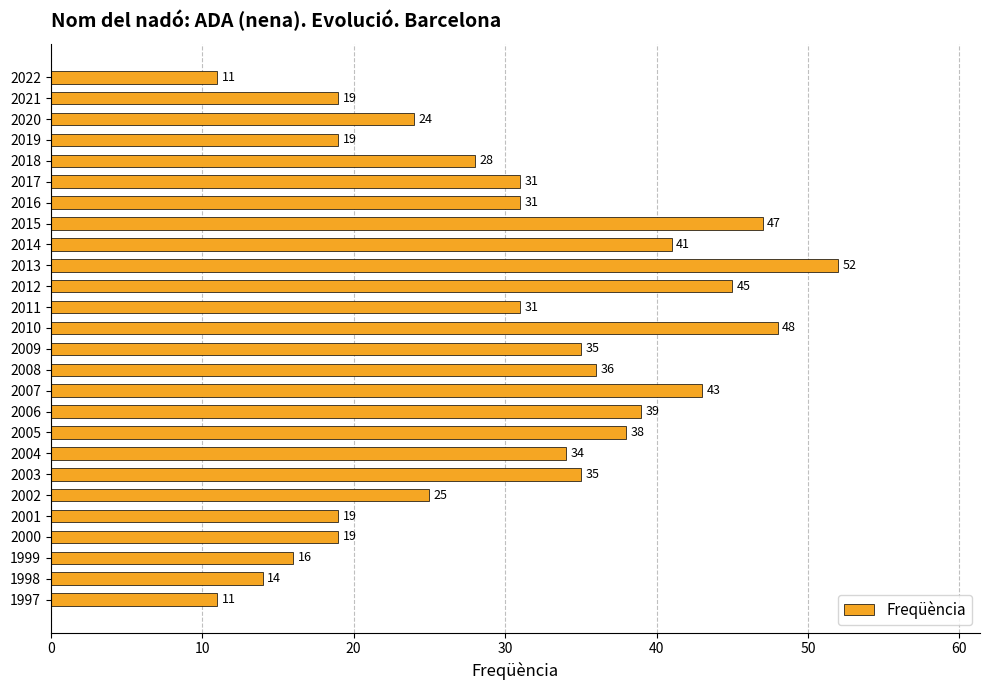

Reading top to bottom, list all the values displayed in this chart.

11	19	24	19	28	31	31	47	41	52	45	31	48	35	36	43	39	38	34	35	25	19	19	16	14	11